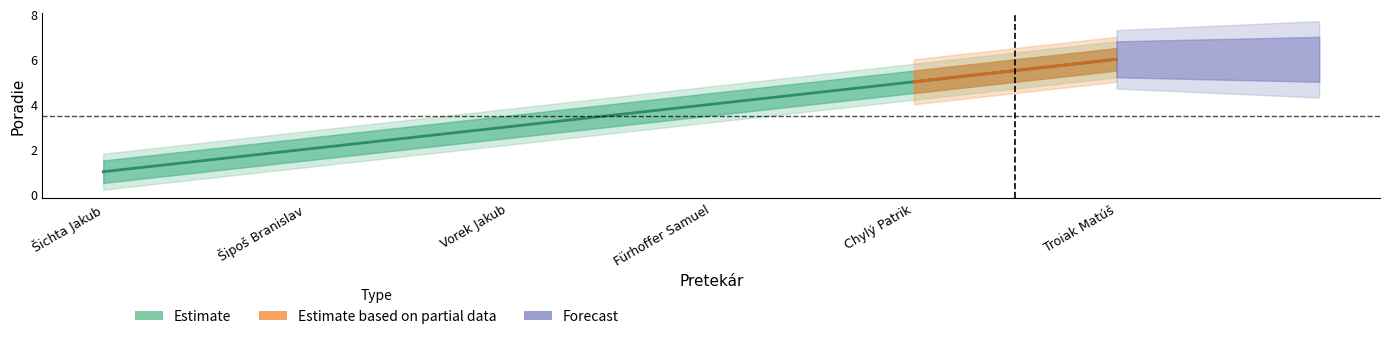

What position from the left is Šipoš Branislav?

2